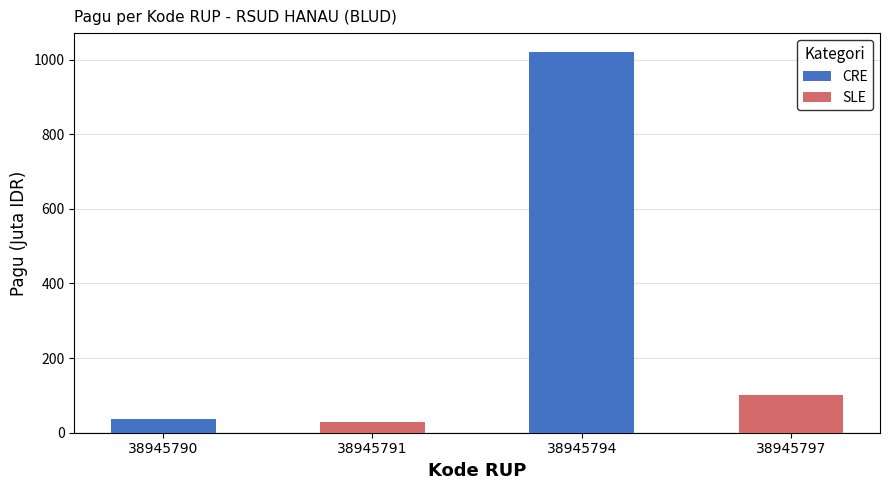

Which series has the largest total across all categories?

CRE